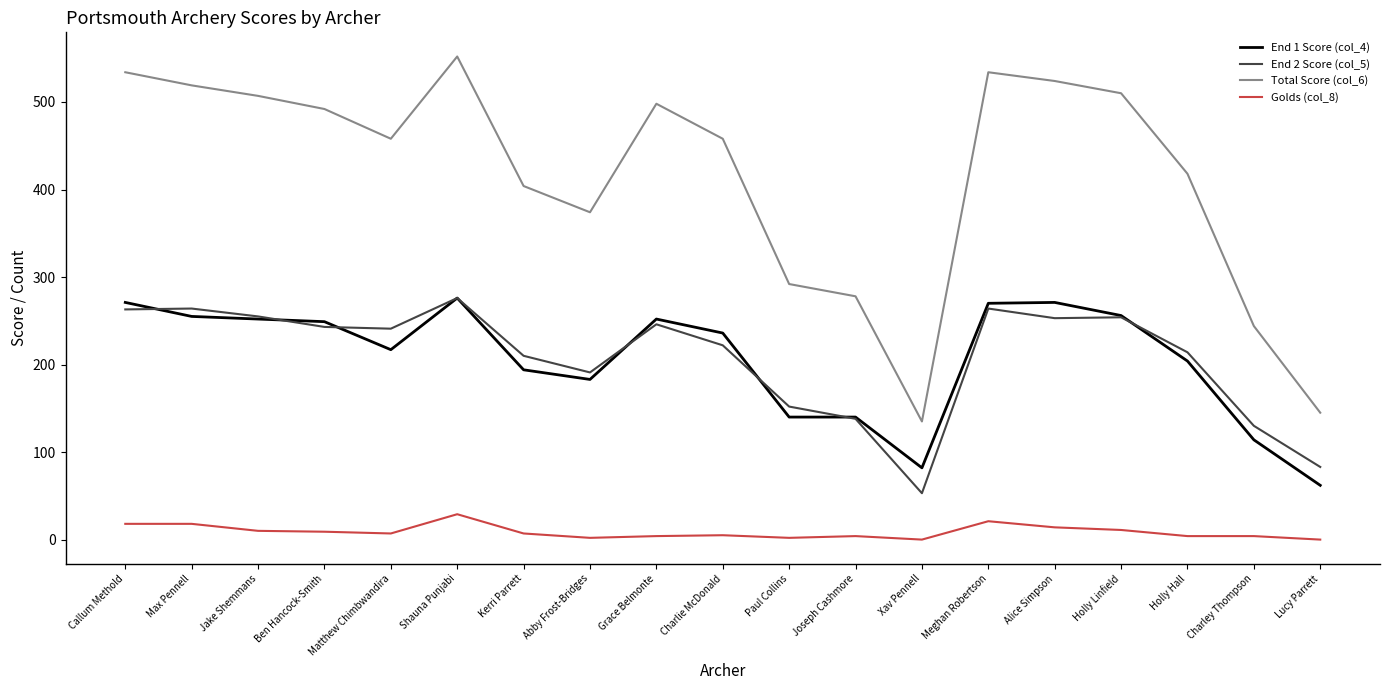

The End 2 Score (col_5) series shows 155 at Shauna Punjabi. True or false?

False